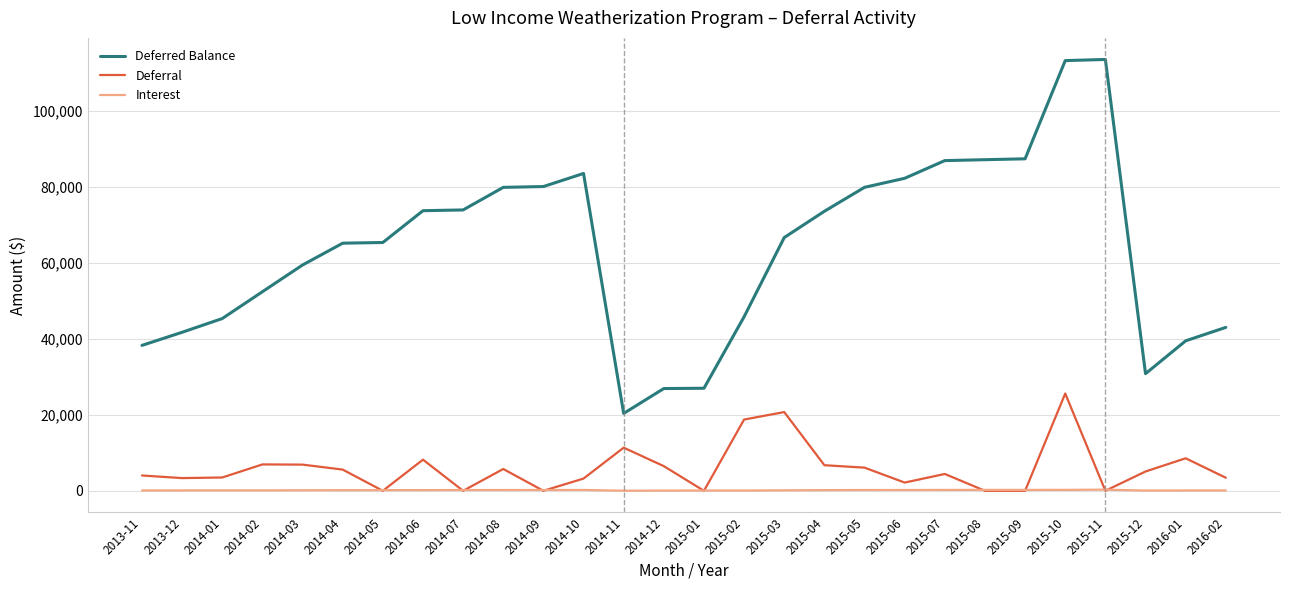

True or false: Interest has more than 1 points higher than both neighbors.

True